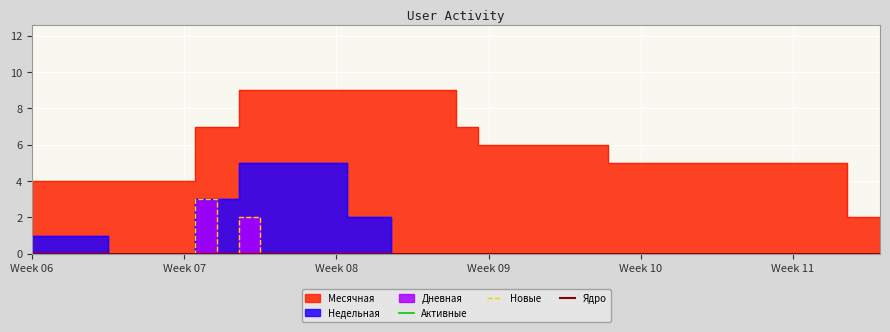

True or false: Ядро and Новые cross at least once.

False